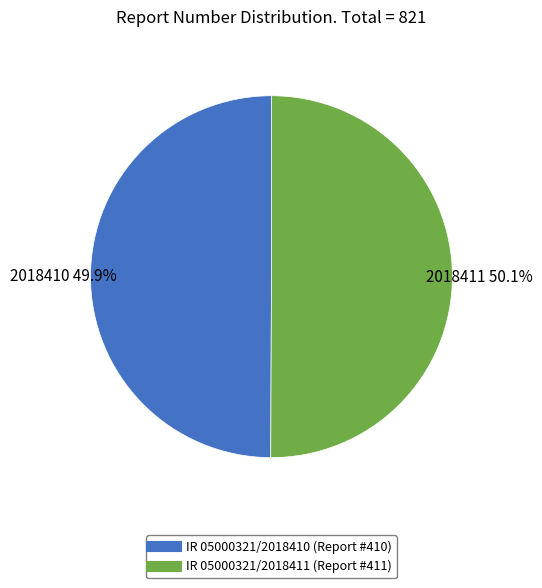

What is the ratio of the value at IR 05000321/2018411 to the value at IR 05000321/2018410?

1.0